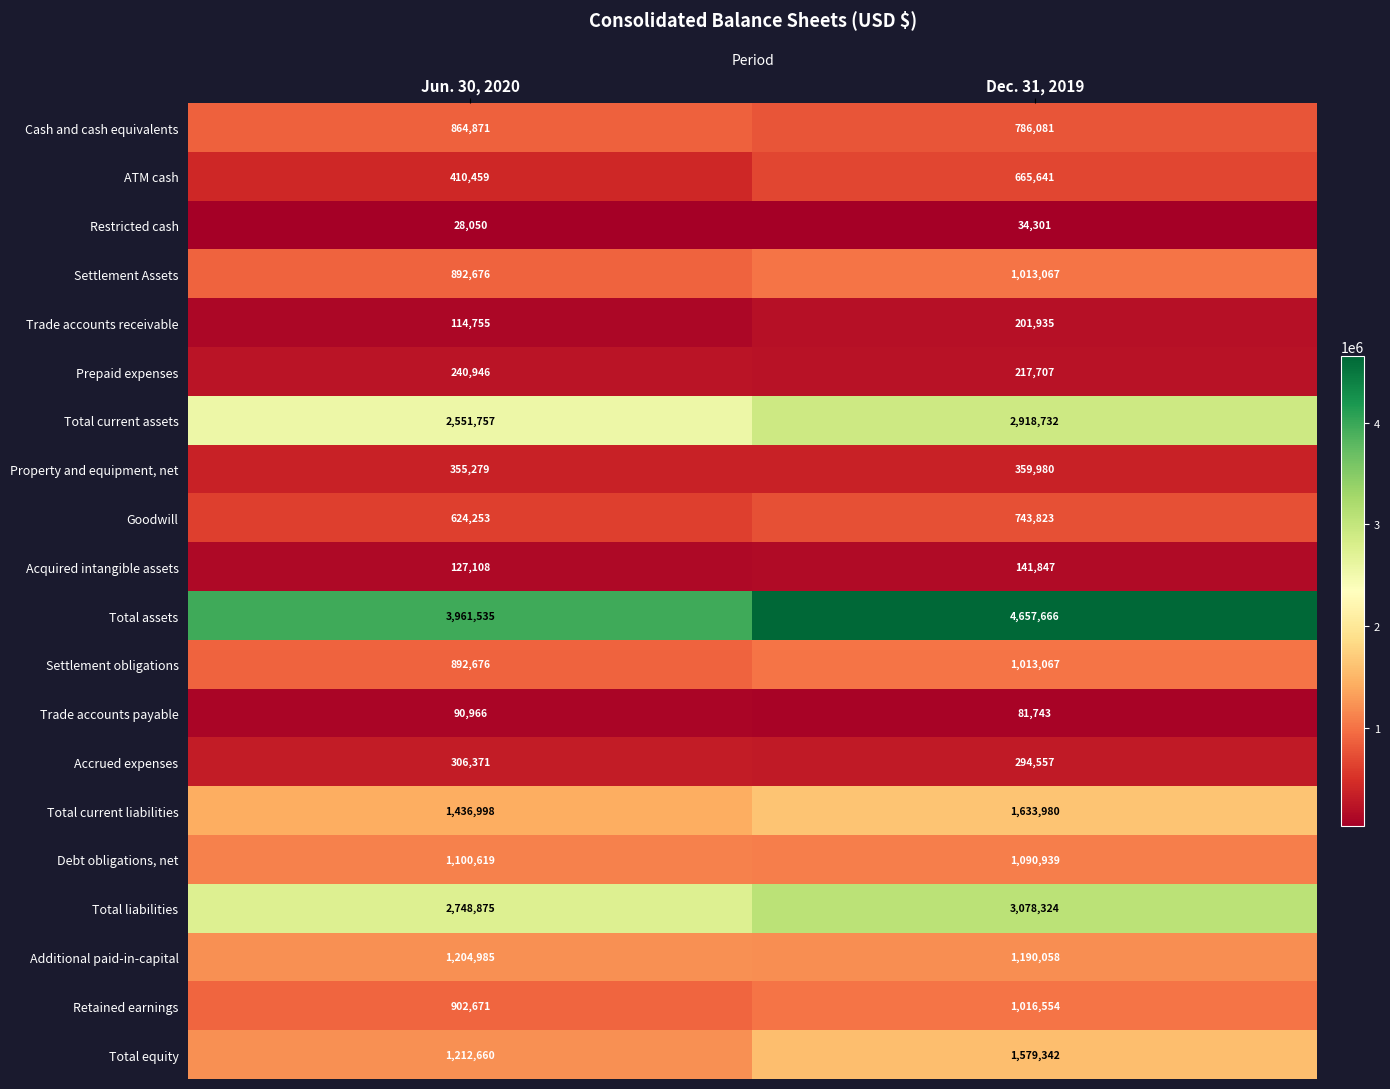

Between Jun. 30, 2020 and Dec. 31, 2019, which series saw the biggest shift?

Total assets